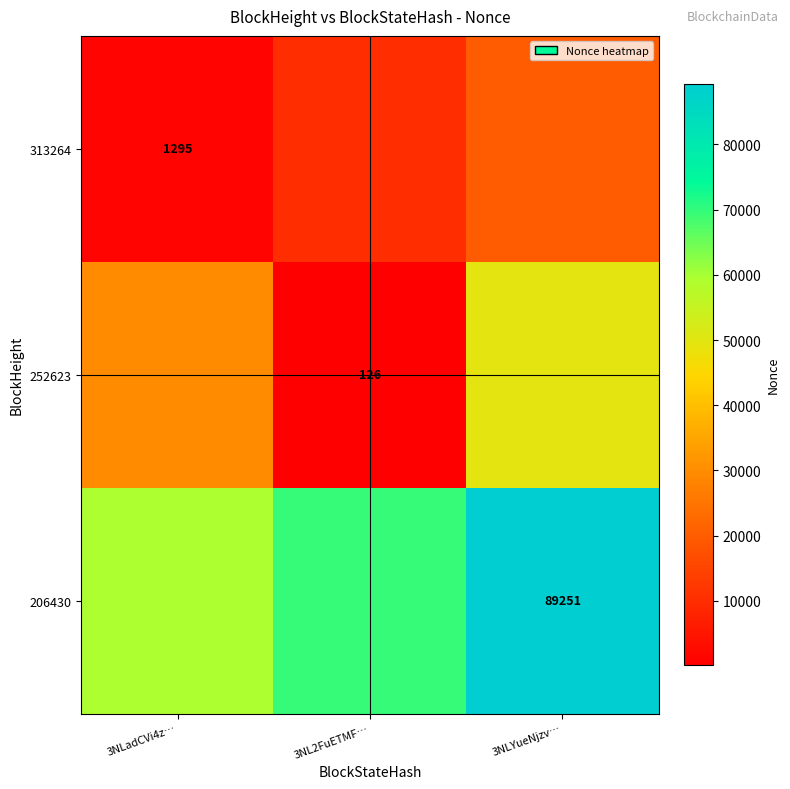

The value of 313264 at 3NLYueNjzv… is 19931.6. True or false?

True